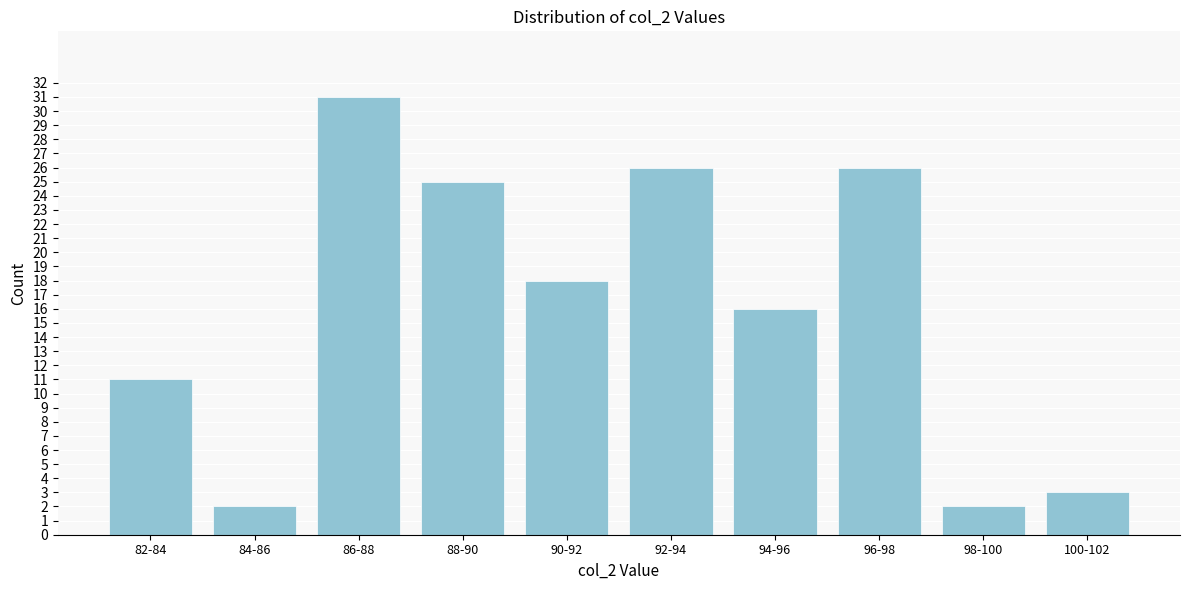

Reading left to right, what are all the values shown in this chart?

82-84=11	84-86=2	86-88=31	88-90=25	90-92=18	92-94=26	94-96=16	96-98=26	98-100=2	100-102=3